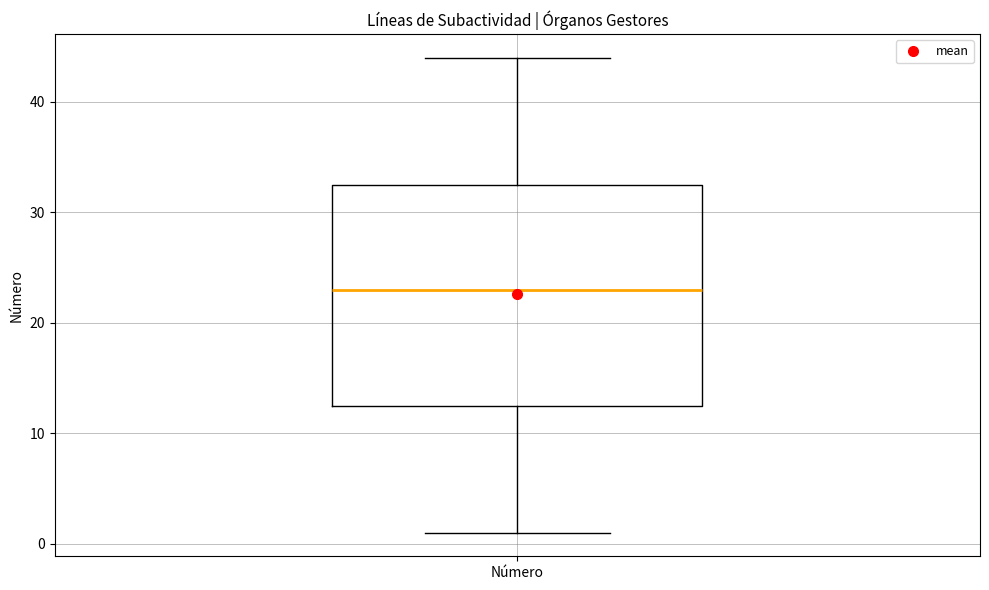

Read this box plot against the y-axis: the position of the median line, the range covered by the box, and the ends of both whiskers. The values are not printed on the chart, so give them approximately, as read against the axis.

median 23, box 13 to 33, whiskers 1 to 44